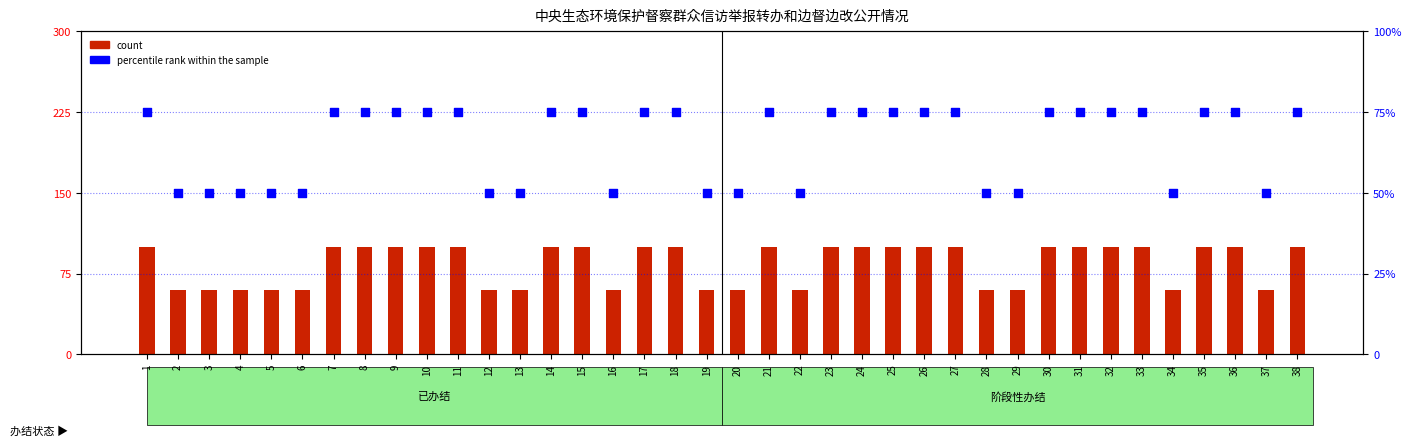

What is the total value across all series at 37?

110